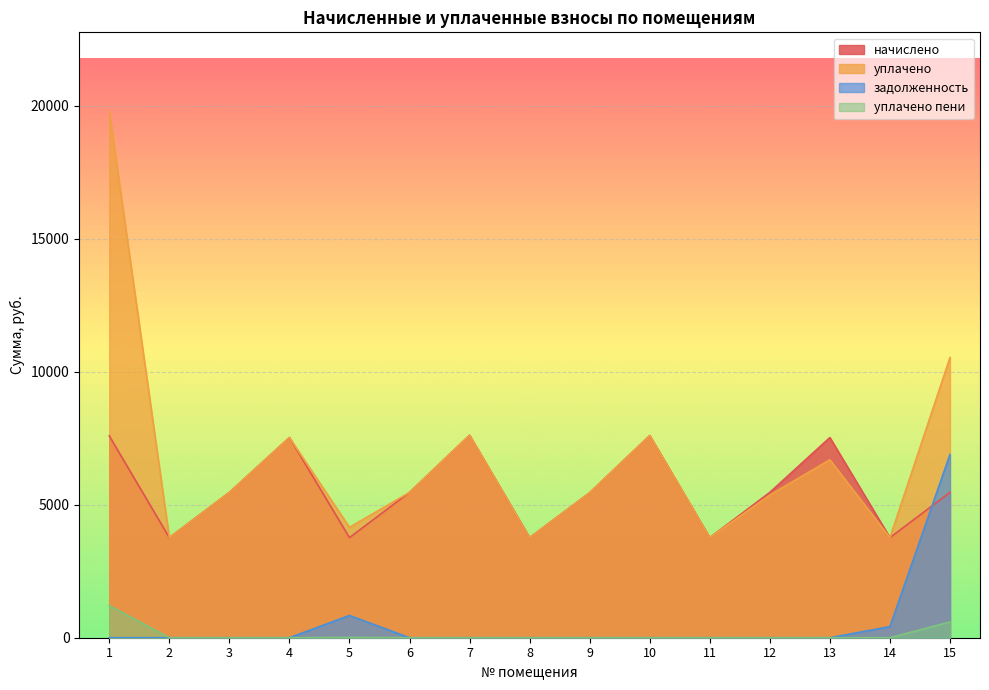

The уплачено series shows 6690.2 at 13. True or false?

True